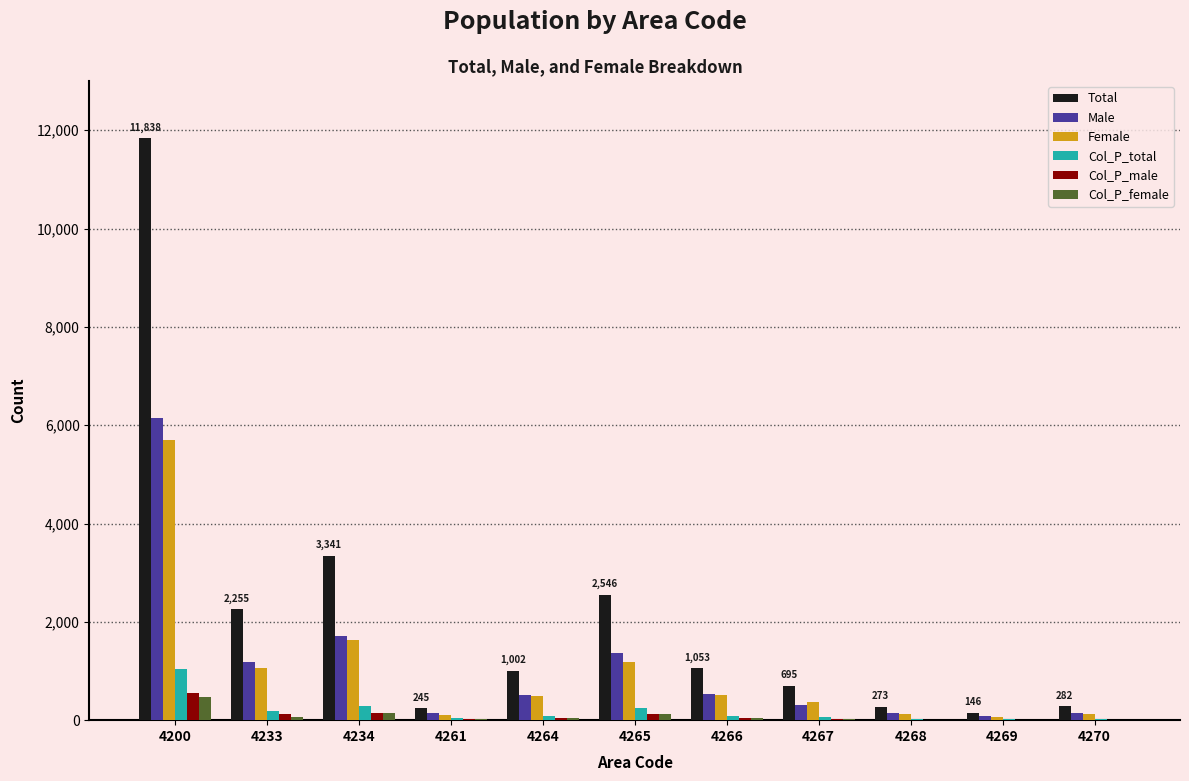

What are all the series names shown in the legend?

Total, Male, Female, Col_P_total, Col_P_male, Col_P_female